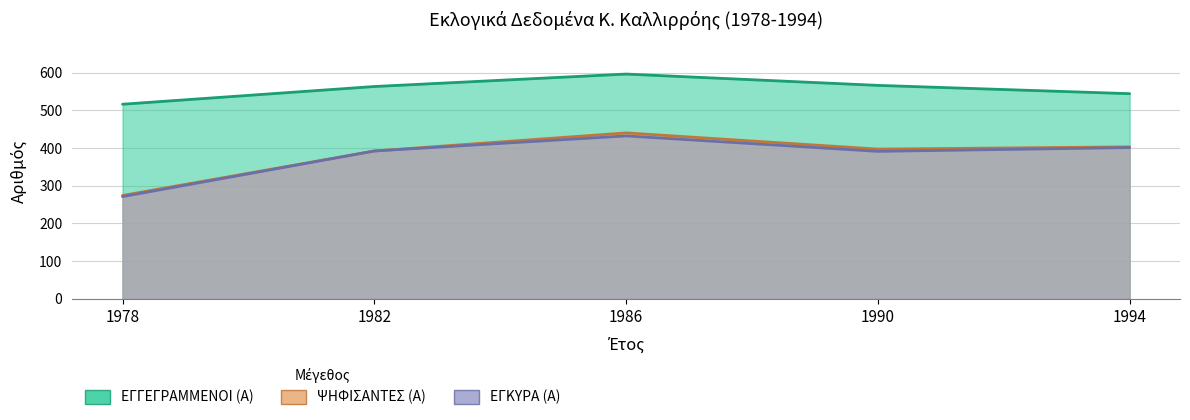

Reading left to right, list all the values displayed in this chart.

ΕΓΓΕΓΡΑΜΜΕΝΟΙ (Α): 516	563	596	566	544
ΨΗΦΙΣΑΝΤΕΣ (Α): 274	392	440	397	403
ΕΓΚΥΡΑ (Α): 271	392	432	391	401